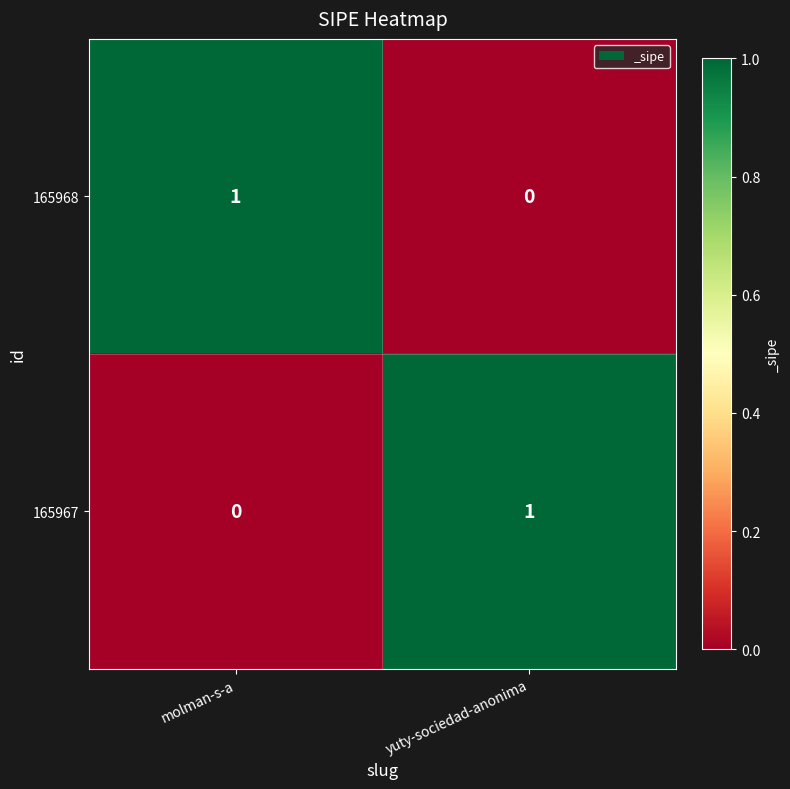

At which label does 165968 reach its peak?

molman-s-a